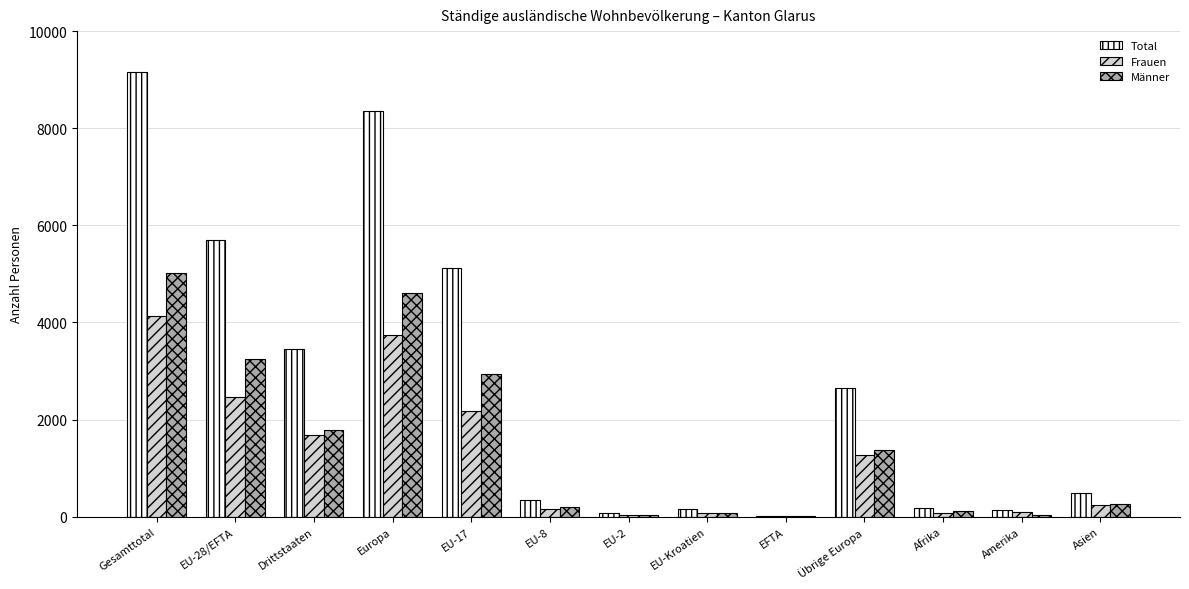

Between EU-17 and EFTA, which series saw the biggest shift?

Total